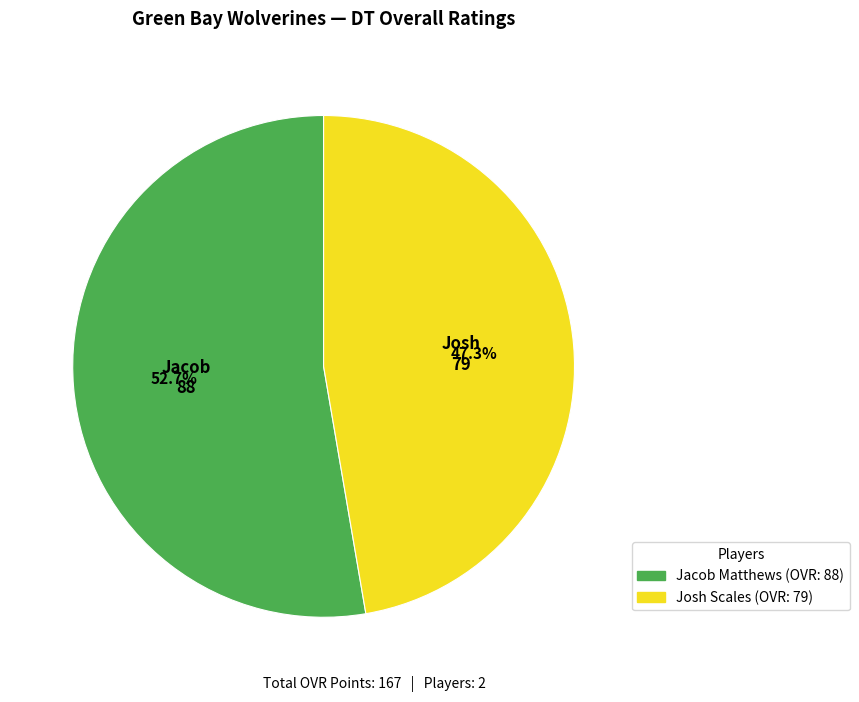

True or false: Josh Scales accounts for 53% of the total.

False